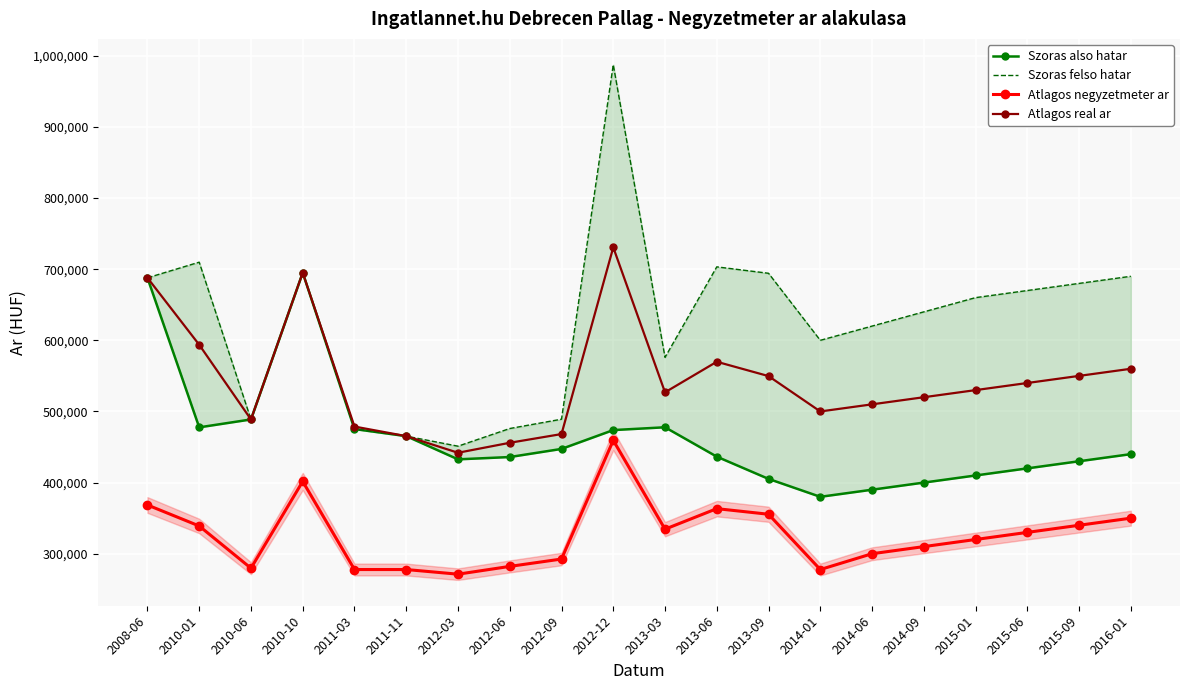

Reading right to left, list all the values displayed in this chart.

Szoras also hatar: 440000	430000	420000	410000	400000	390000	380000	405187	436460	477760	473808	447341	435919	432688	465311	475273	695085	488767	477648	687870
Szoras felso hatar: 690000	680000	670000	660000	640000	620000	600000	694241	703260	576042	987518	489101	476005	451174	465311	475273	695085	488767	709854	687870
Atlagos negyzetmeter ar: 350000	340000	330000	320000	310000	300000	277777	355495	363363	334496	459401	292542	282180	271241	277777	277777	401671	279629	339007	368510
Atlagos real ar: 560000	550000	540000	530000	520000	510000	500000	549714	569860	526901	730663	468221	455962	441931	465311	478779	695085	488767	593751	687870